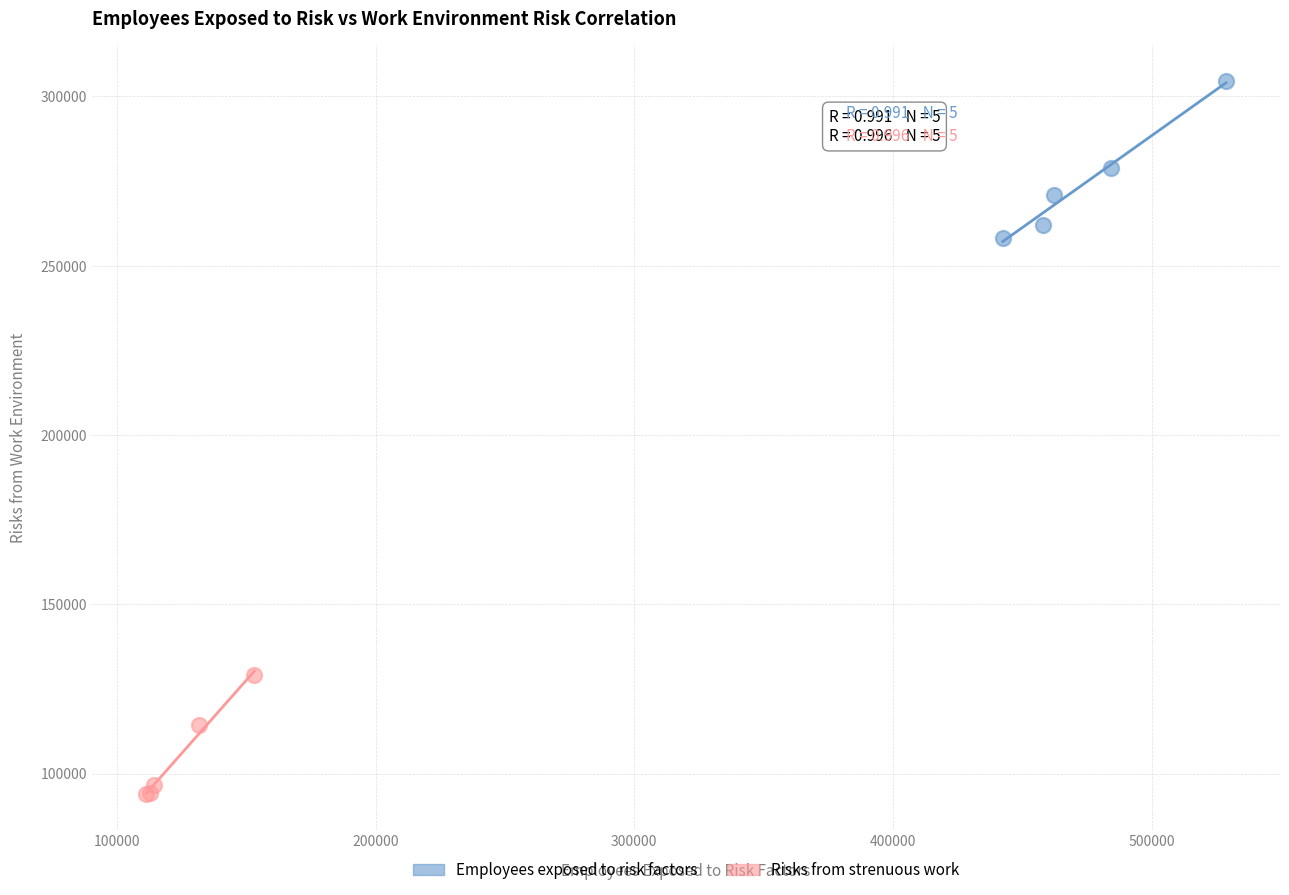

Which series reaches the minimum Y coordinate?

Risks from strenuous work